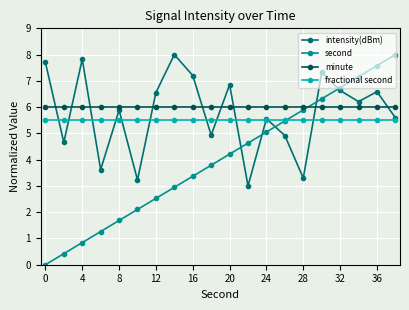

What is the value of the intensity(dBm) point at the 16th from the left?

7.3